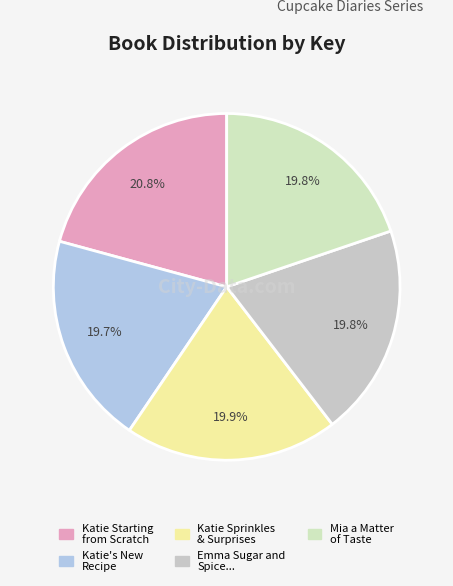

How many slices are in this pie chart?

5